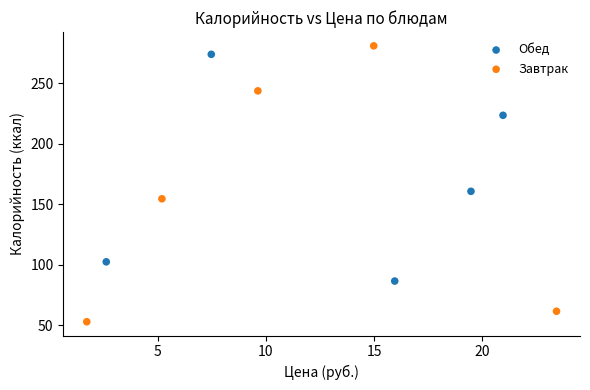

Which series reaches the minimum Y coordinate?

Завтрак